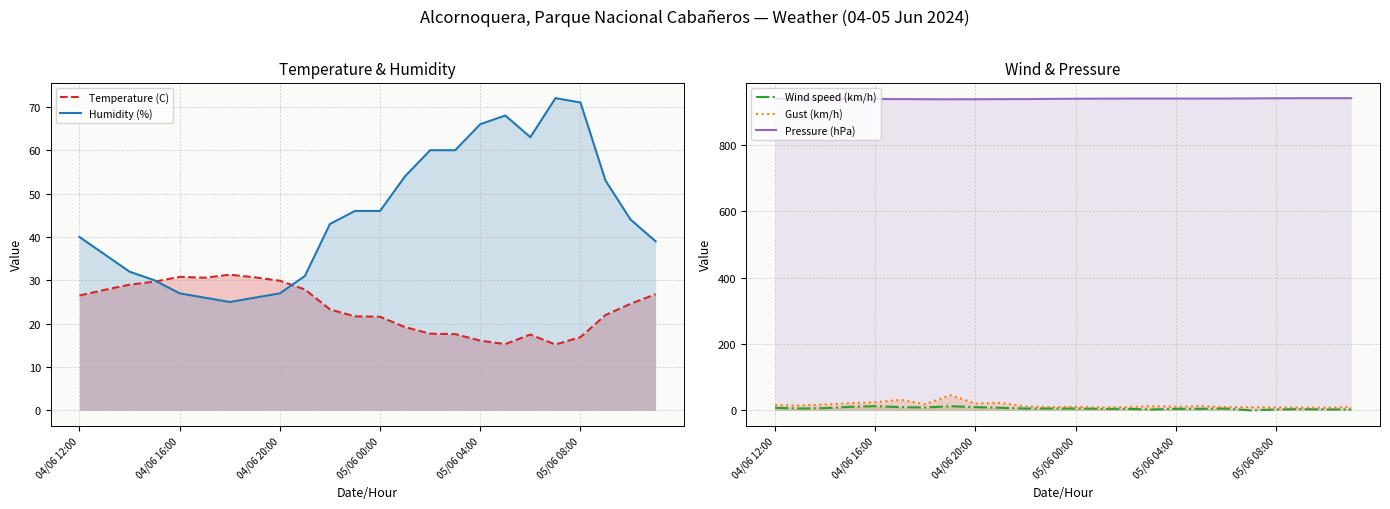

Which series changed the most between 05/06 00:00 and 20?

Humidity (%)